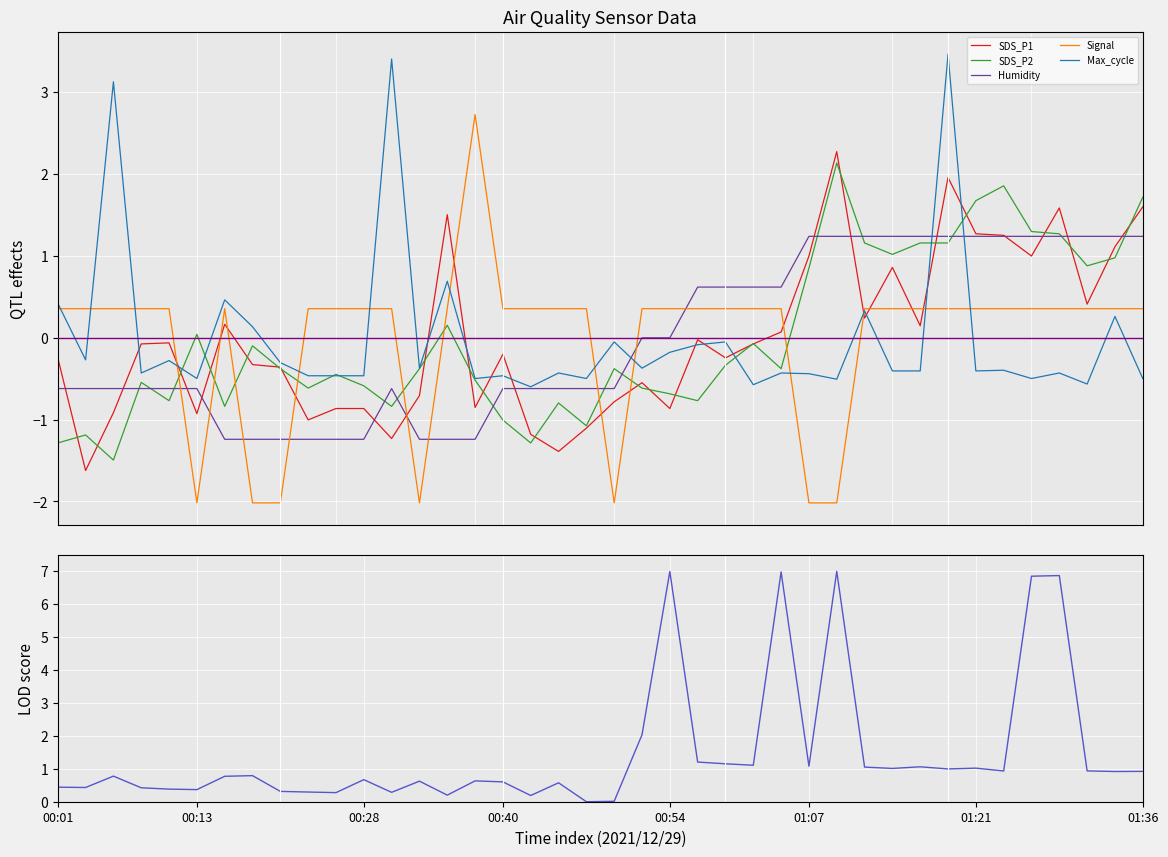

Is this an area chart (filled region under the line)?

No